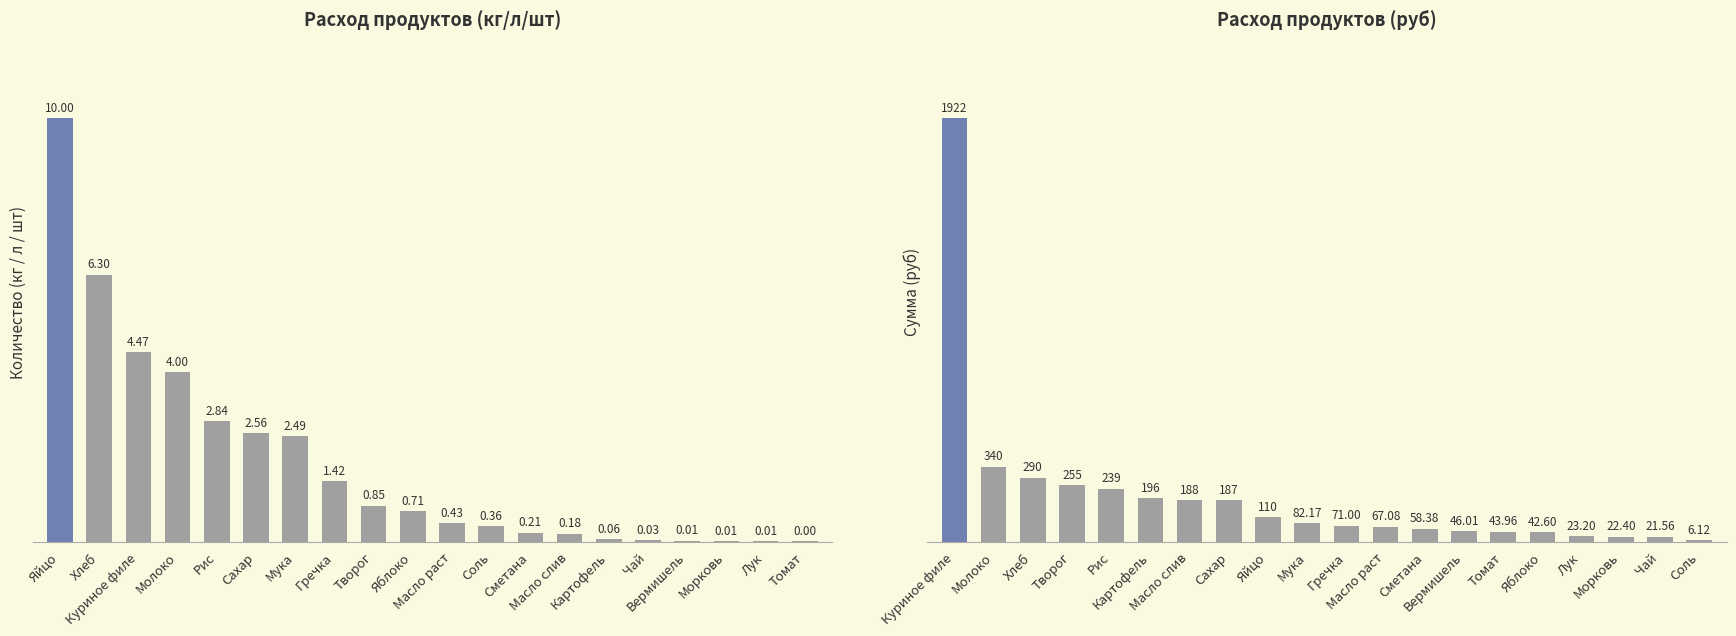

What is the sum of all Расход продуктов (руб) values?

4210.4